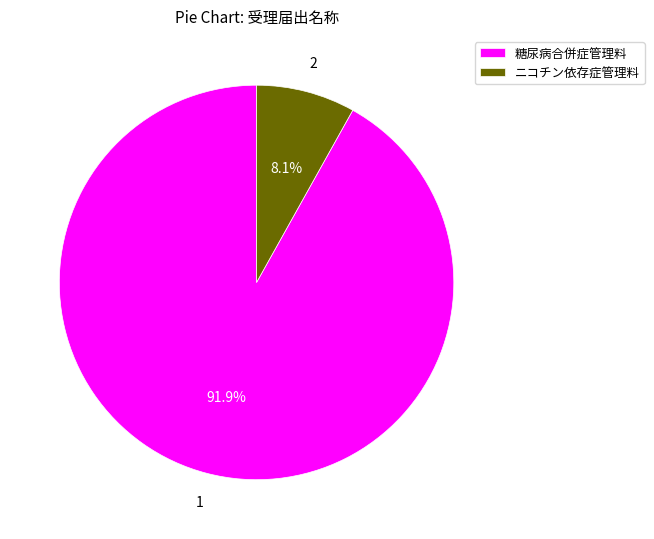

Does ニコチン依存症管理料 represent more than half of the total?

No